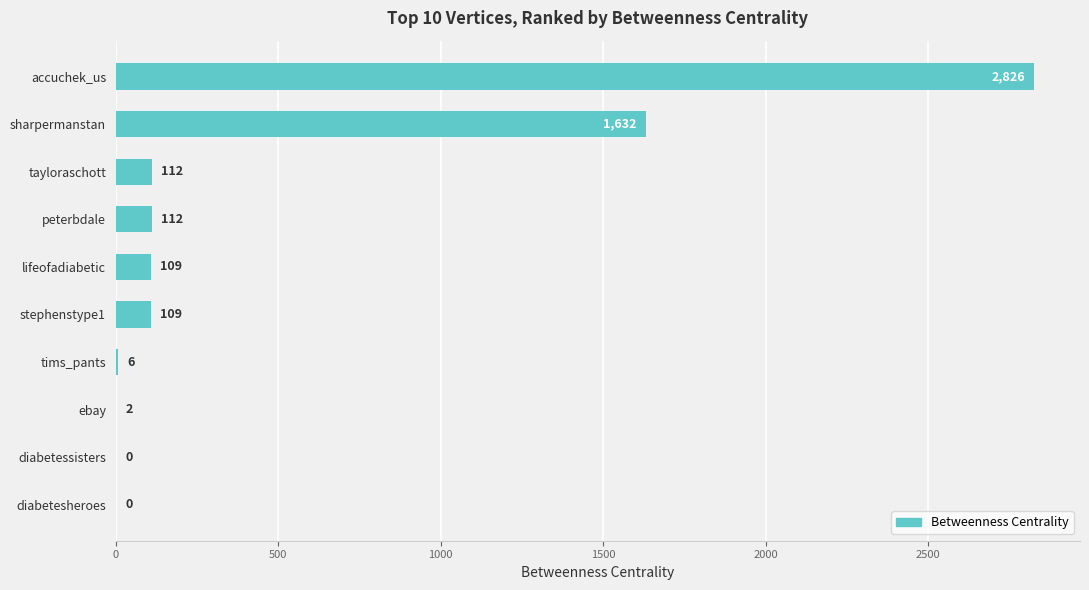

How many values are above zero?

8